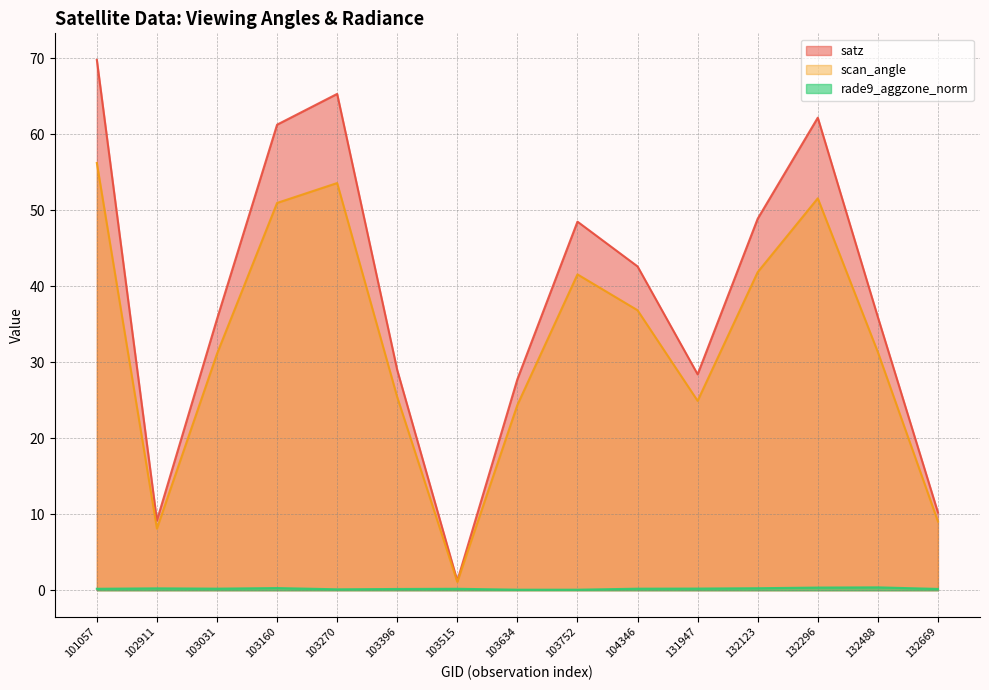

What is the average value of the scan_angle series?

32.5